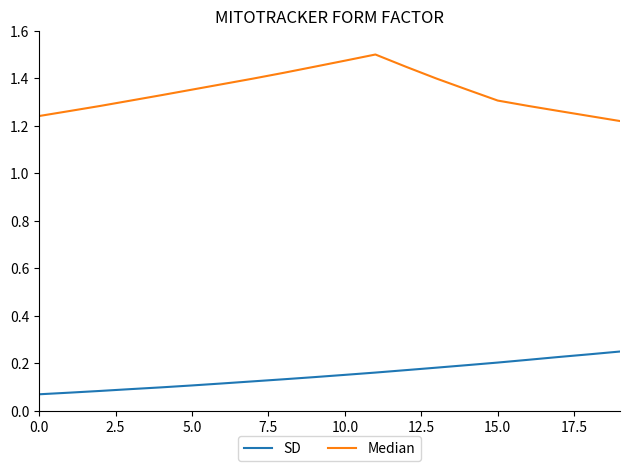

Which series has the largest total across all categories?

Median